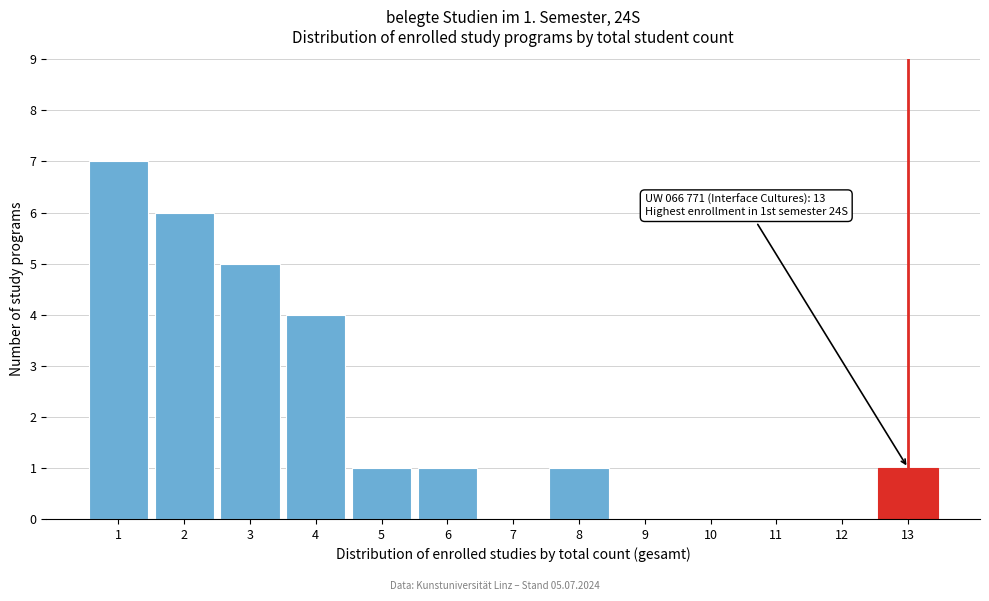

Which range on the x-axis has the tallest bar?

0.5 to 1.5